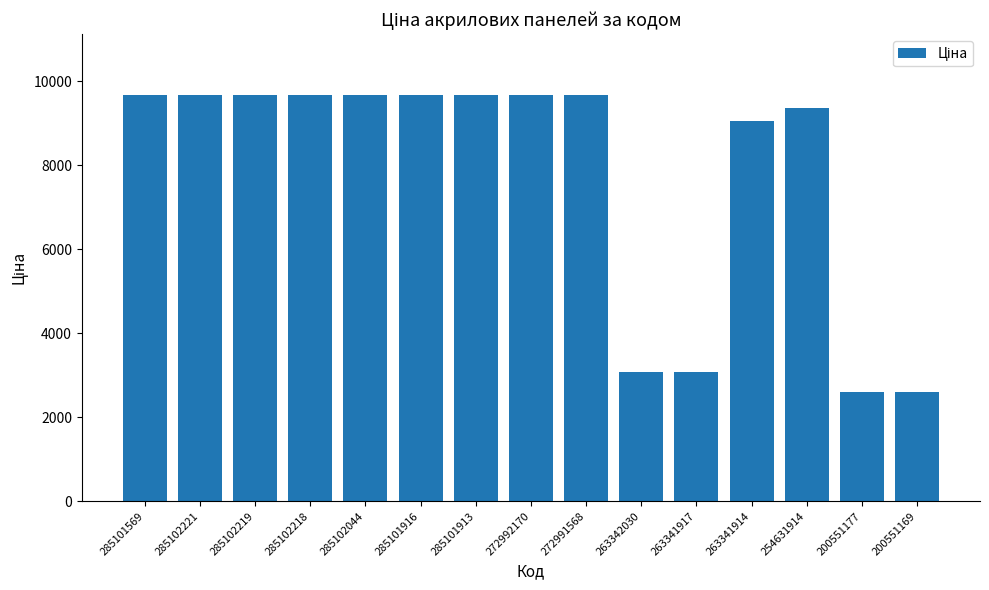

Between 263341917 and 263341914, which is larger?

263341914